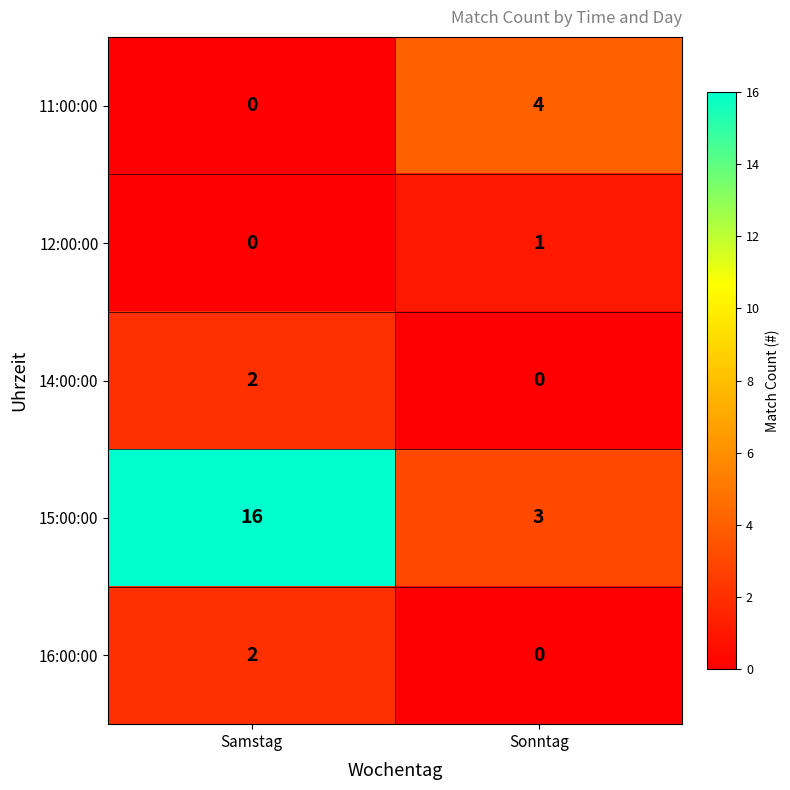

What is the sum of all 11:00:00 values?

4